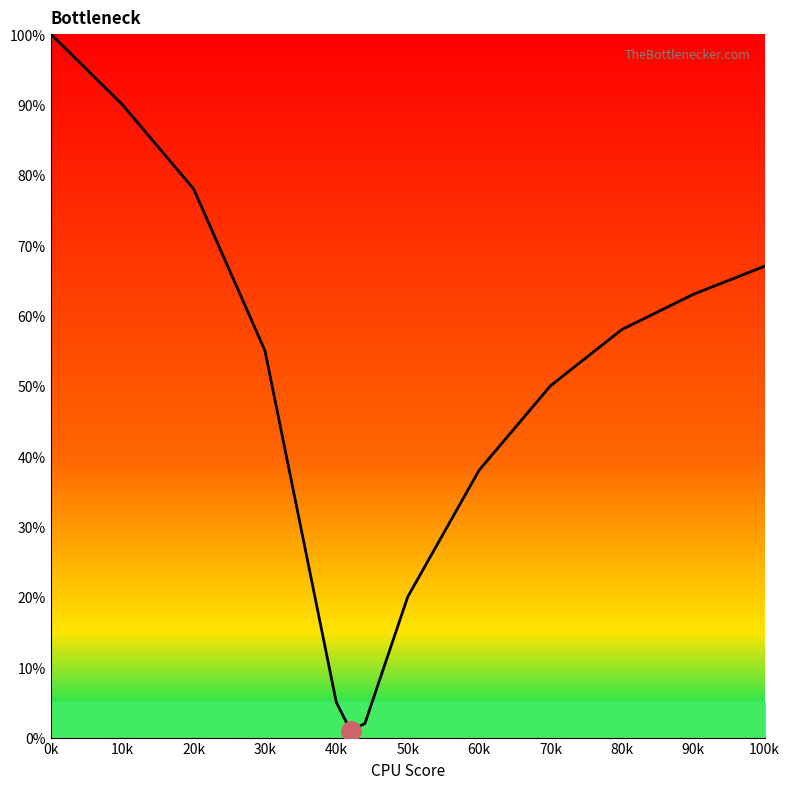

What is the average value?

47